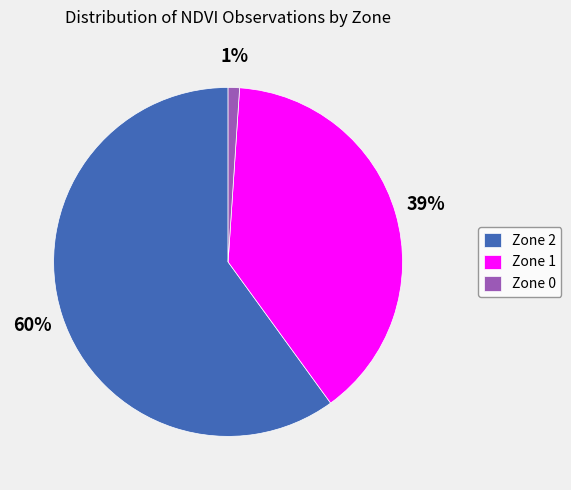

Do Zone 2 and Zone 0 together represent more than half of the pie?

Yes